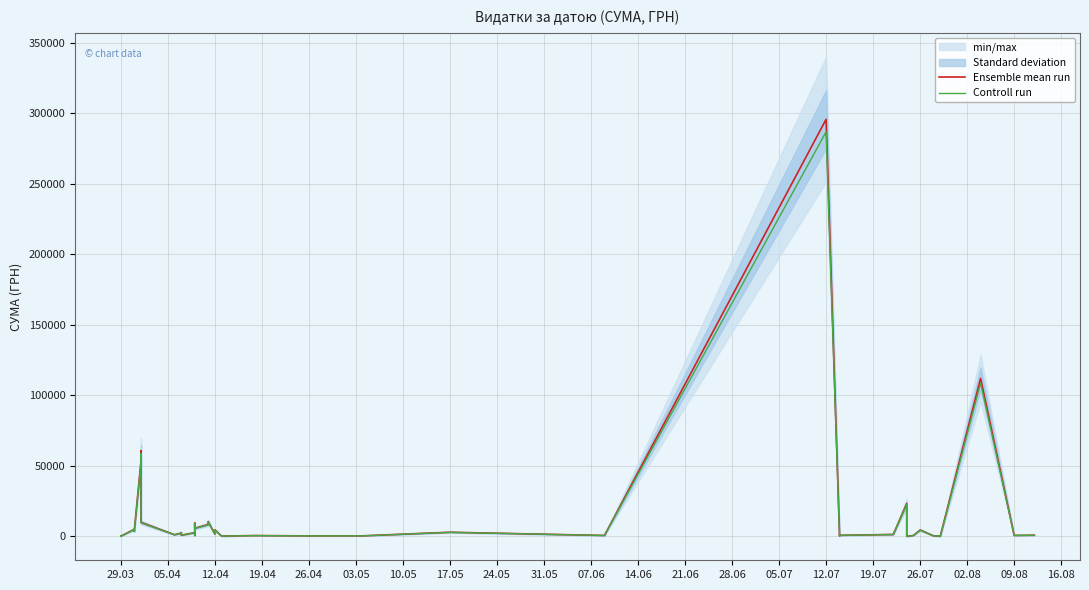

In Controll run, how many points are lower than both neighbors (excluding endpoints)?

14